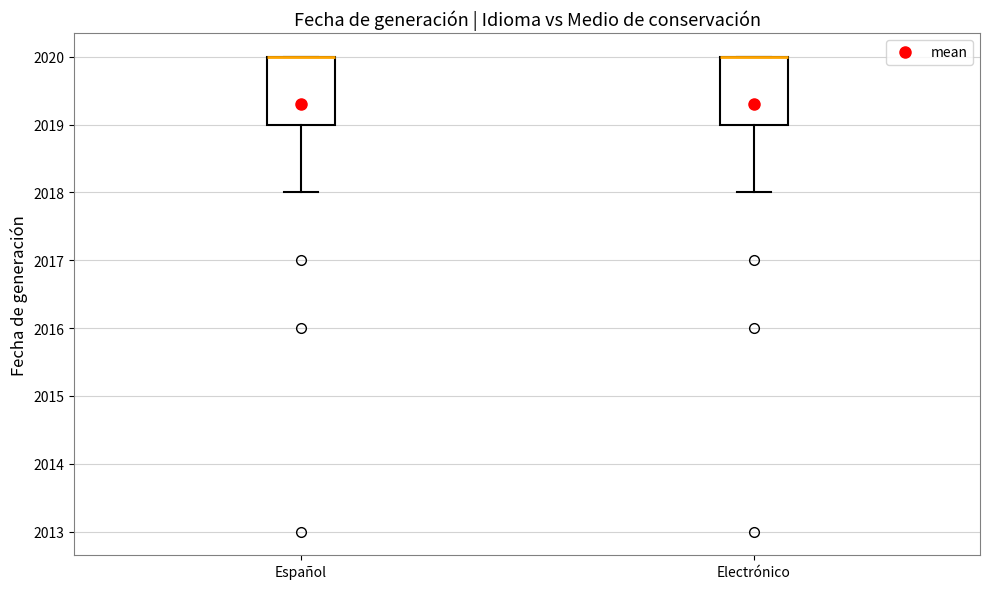

Reading left to right, read every box against the y-axis: the position of its median line, the range the box covers, and the ends of its whiskers. The values are not printed on the chart, so give them approximately, as read against the axis.

Español: median 2020 (drawn on the box's upper edge), box 2019 to 2020, whiskers 2018 to 2020
Electrónico: median 2020 (drawn on the box's upper edge), box 2019 to 2020, whiskers 2018 to 2020